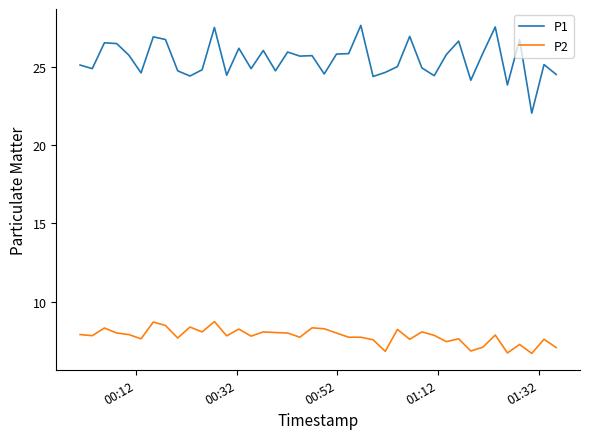

List the series in order of their peak value, lowest first.

P2, P1